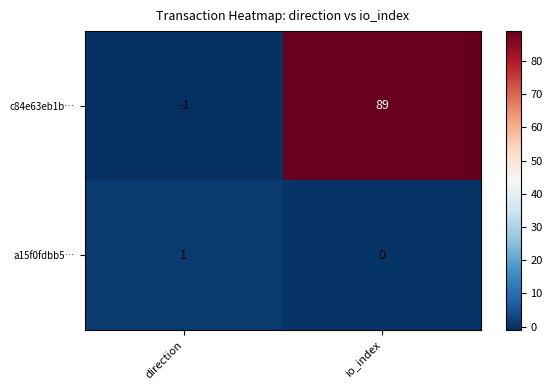

Which series has the largest total across all categories?

c84e63eb1b…